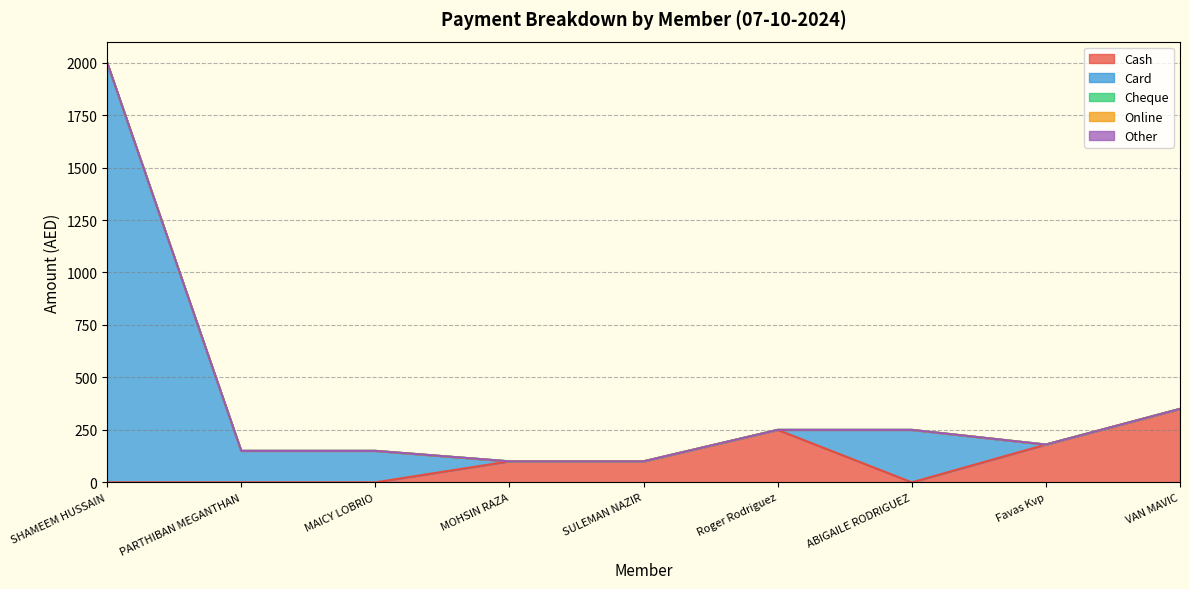

True or false: Online and Other cross at least once.

False